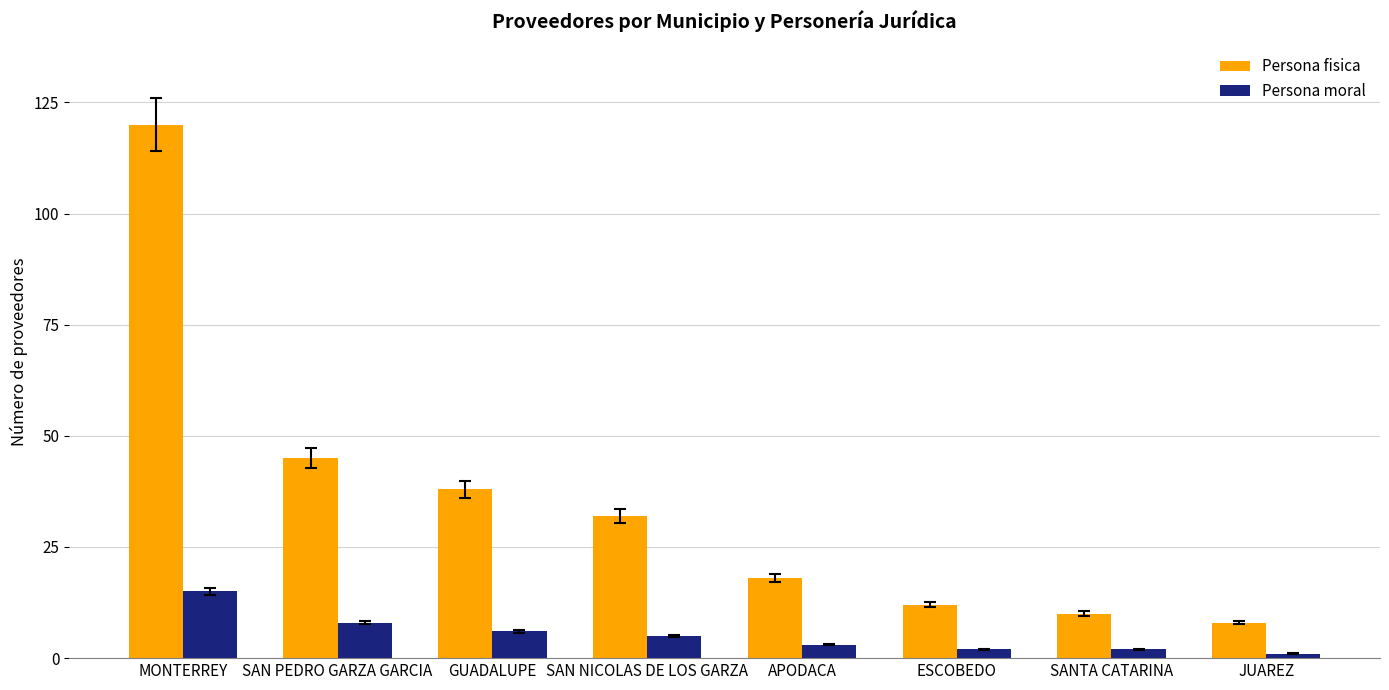

True or false: Persona moral has a value of 15 at MONTERREY.

True